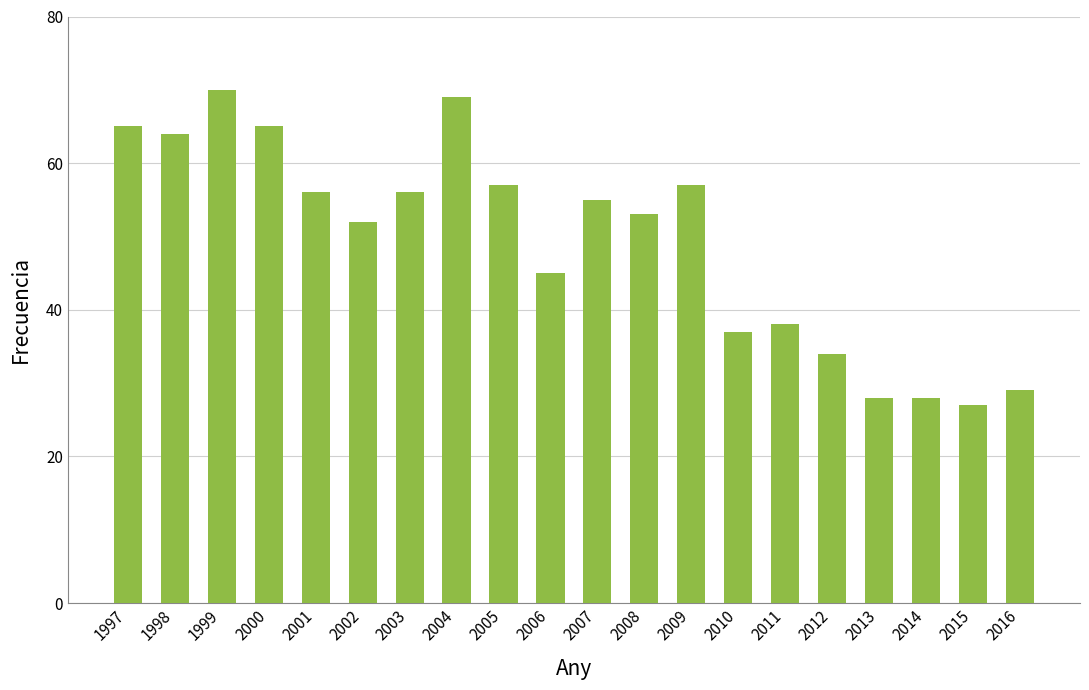

What is the difference between the maximum and minimum values?

43